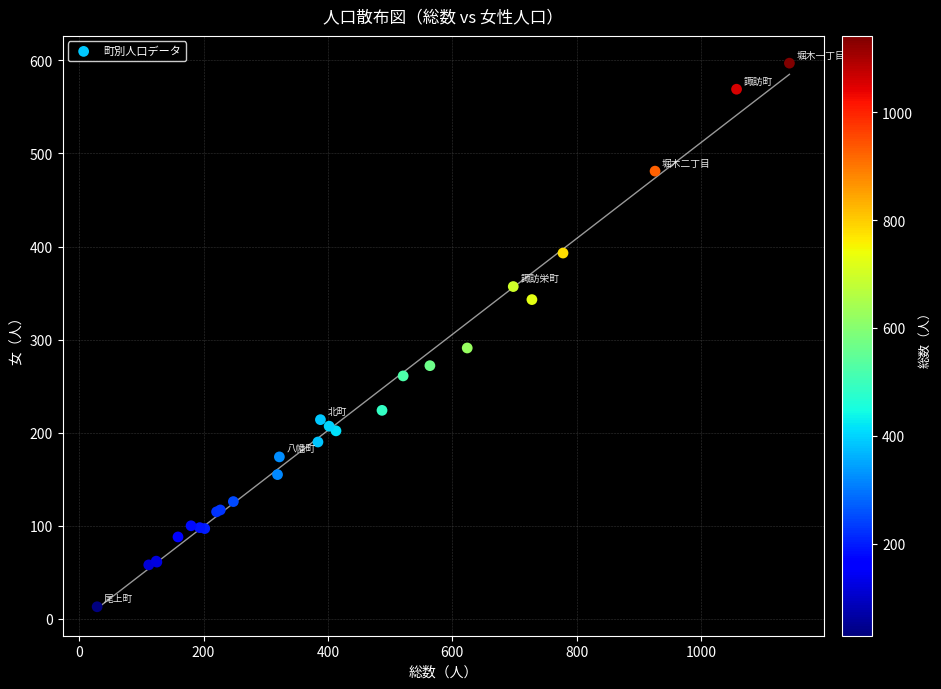

What Y value in the scatter plot is closest to 305?

291